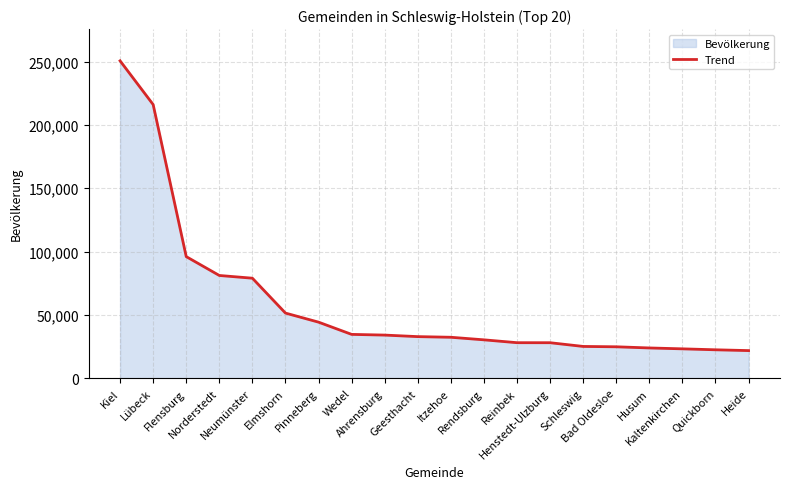

How many categories are shown in the chart?

20